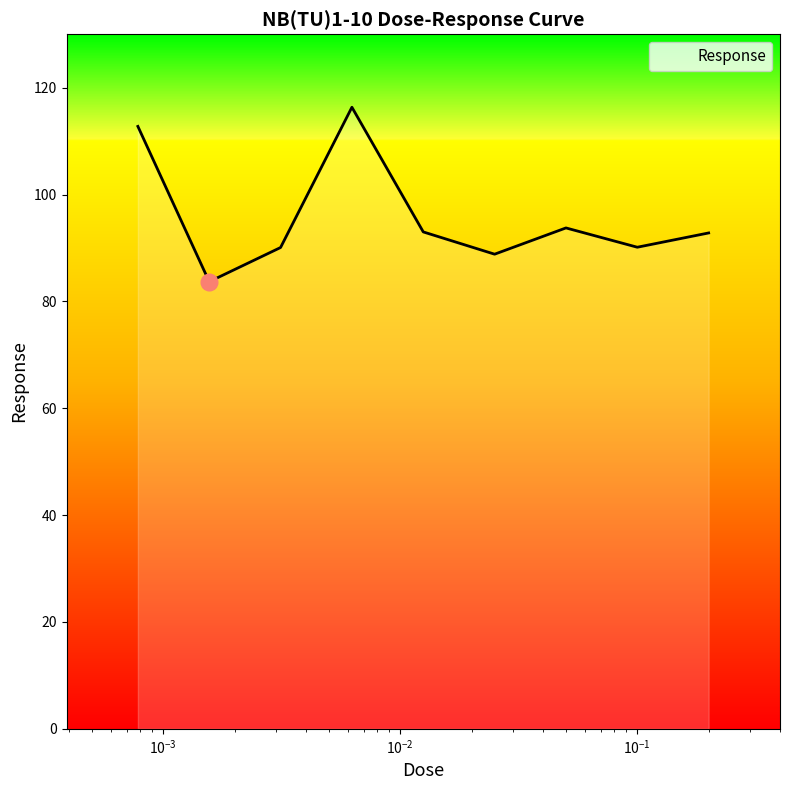

True or false: there are more than 0 points higher than both neighbors.

True